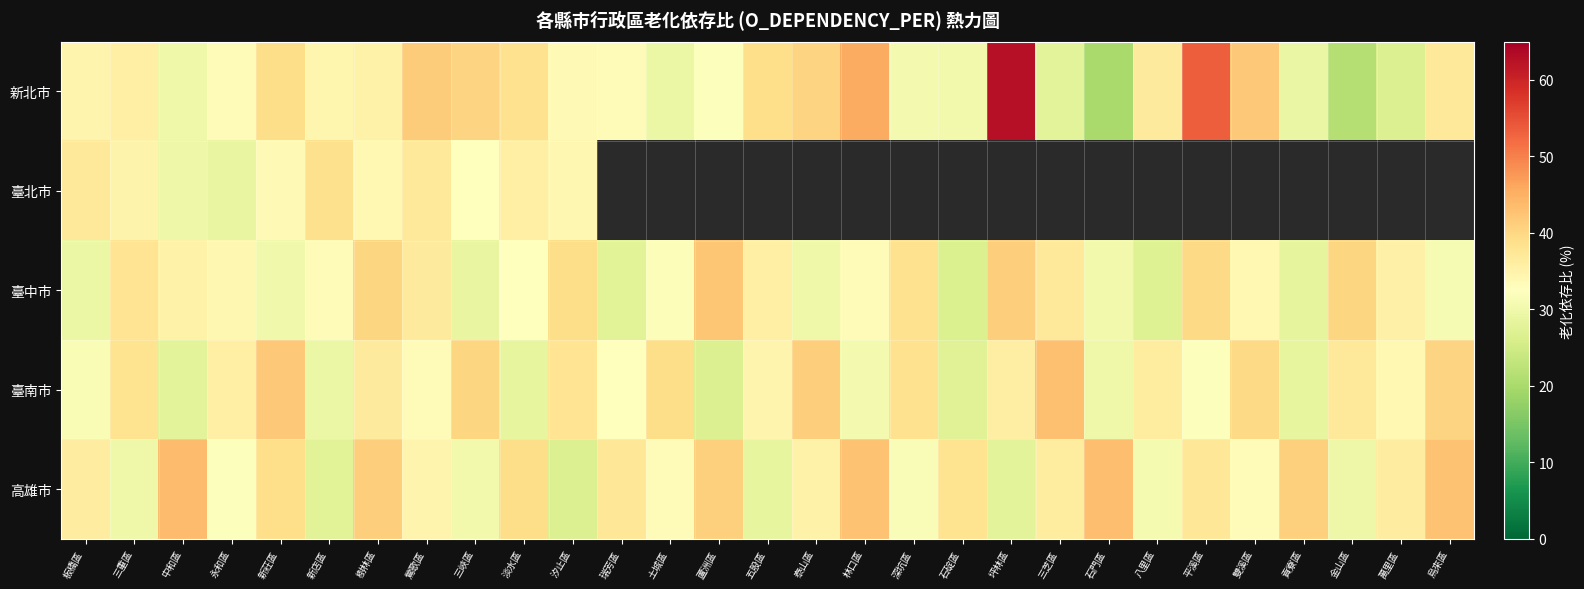

List the series in order of their peak value, highest first.

新北市, 高雄市, 臺南市, 臺中市, 臺北市